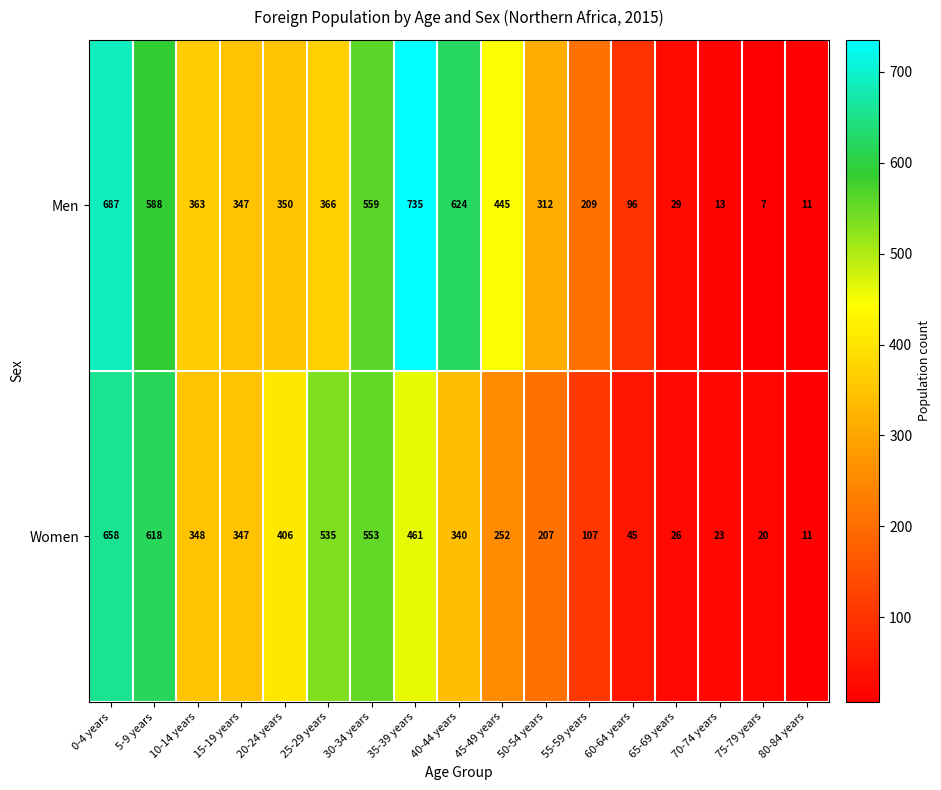

Which series has the widest spread of values?

Men